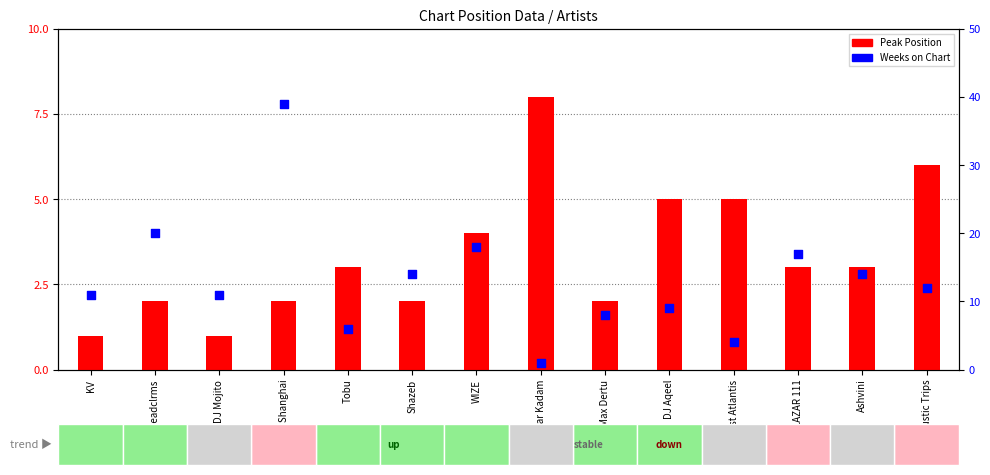

Which series contains the lowest Y value?

Peak Position